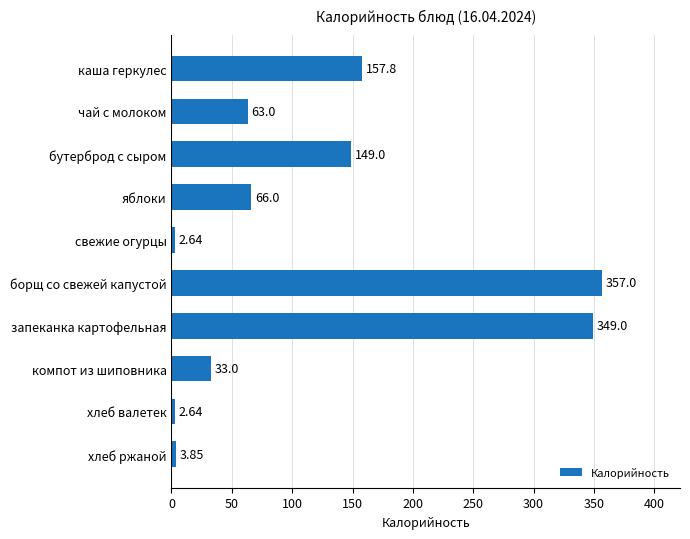

What is the difference between the second highest and second lowest values?

346.4